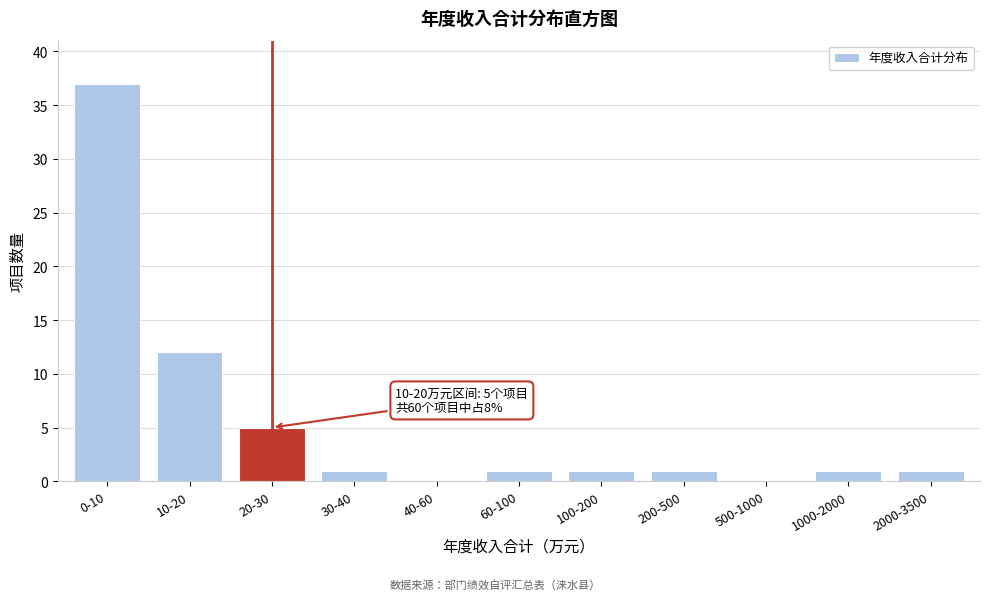

Reading left to right, extract all data points from this chart.

0-10=37	10-20=12	20-30=5	30-40=1	40-60=0	60-100=1	100-200=1	200-500=1	500-1000=0	1000-2000=1	2000-3500=1